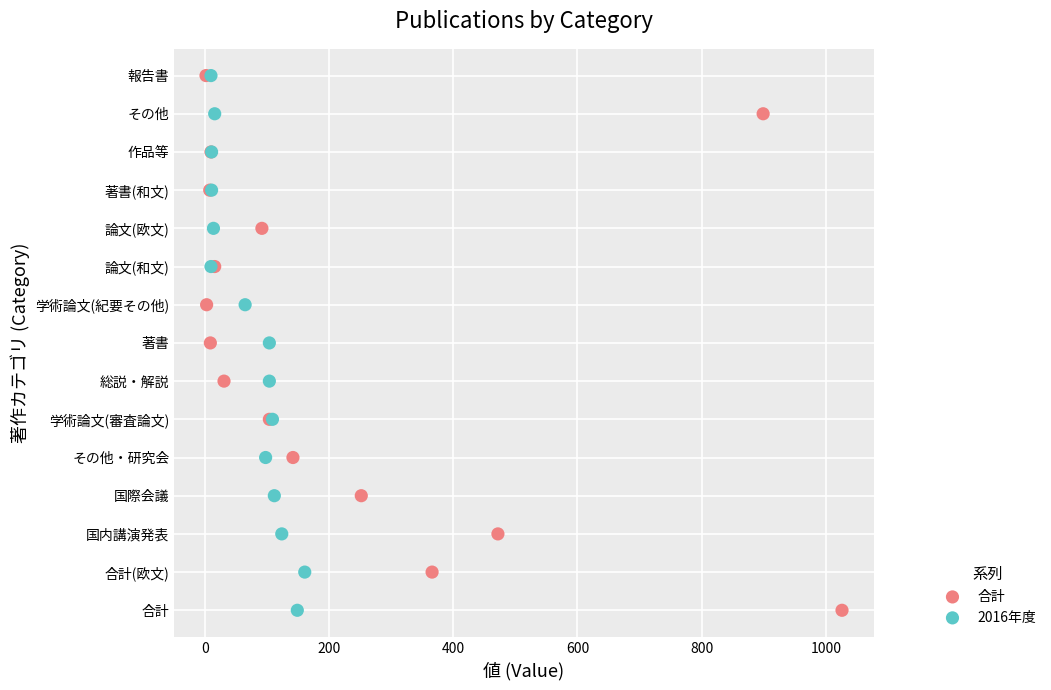

What are all the series names shown in the legend?

合計, 2016年度